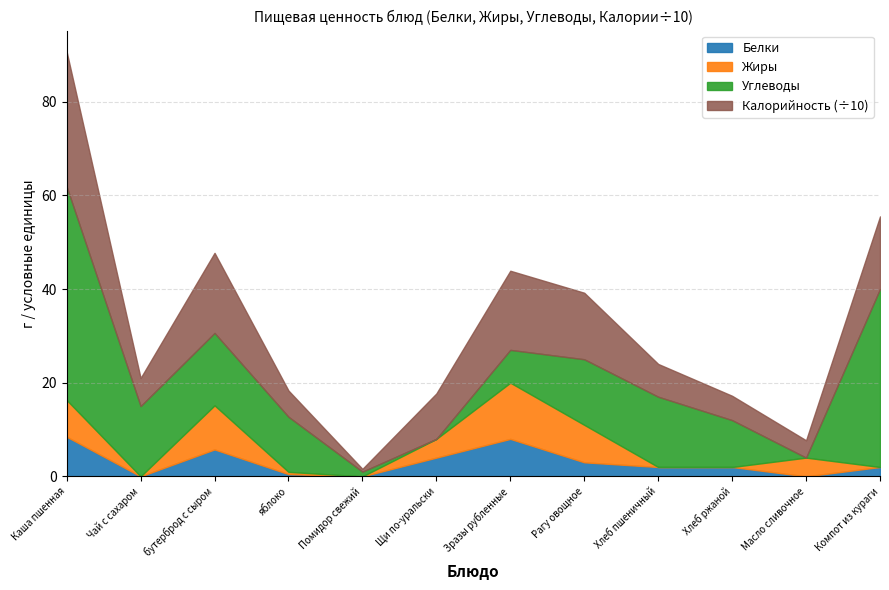

What is the sum of all Жиры values?

45.7